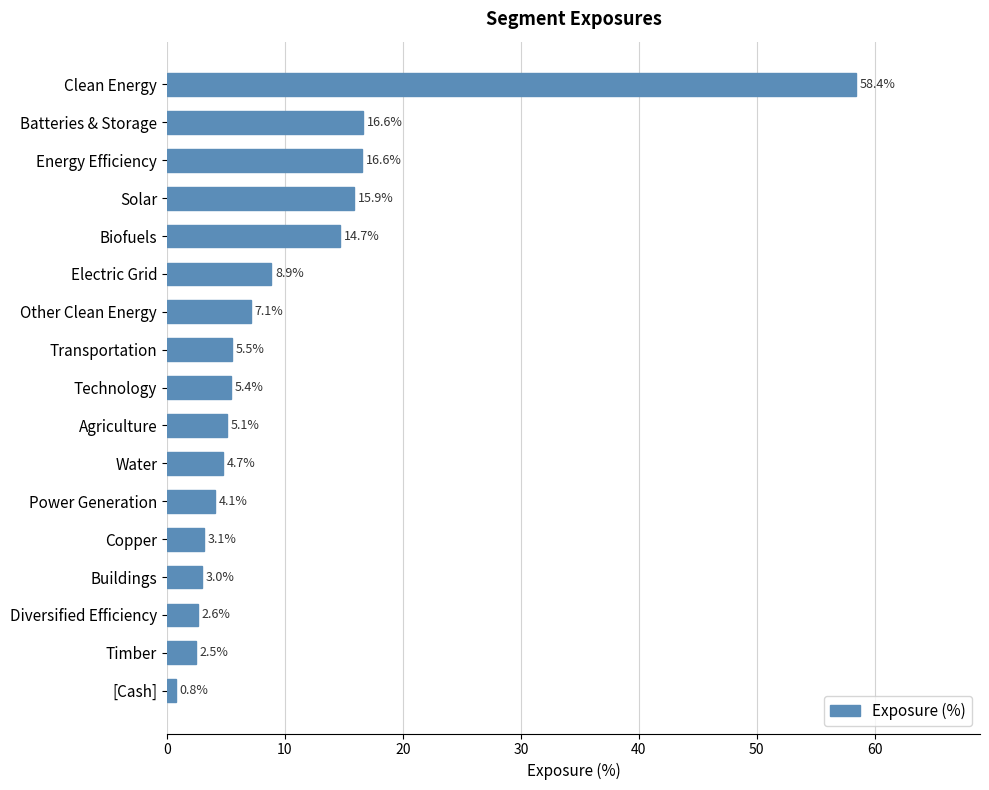

The value at Transportation is 5.5. True or false?

True